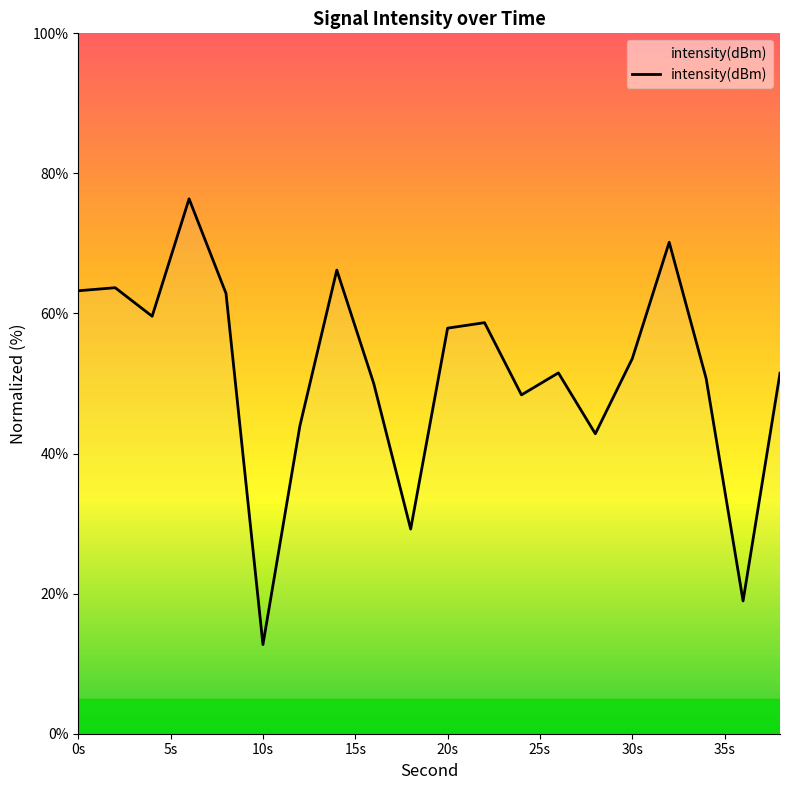

What is the smallest value displayed?

12.7